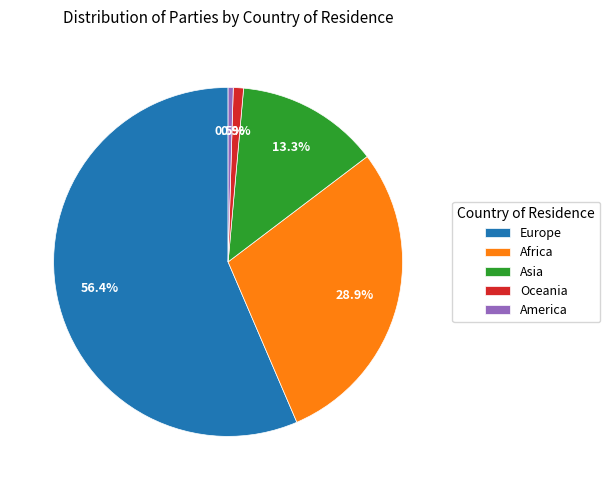

What portion of the pie excludes America?

99.5%